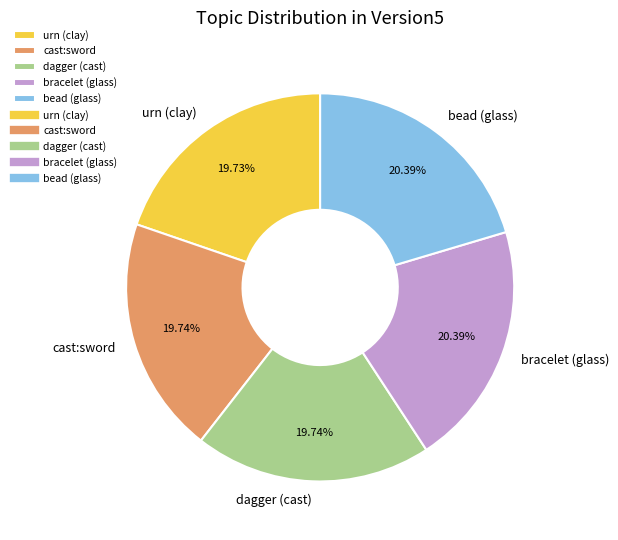

Is there a majority slice in this chart?

No